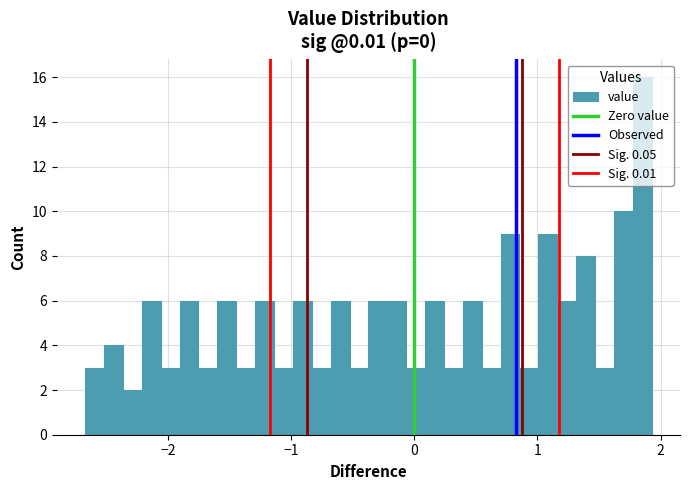

Around what value on the x-axis is the tallest bar? Give the approximate position of its centre, as read against the axis.

1.9